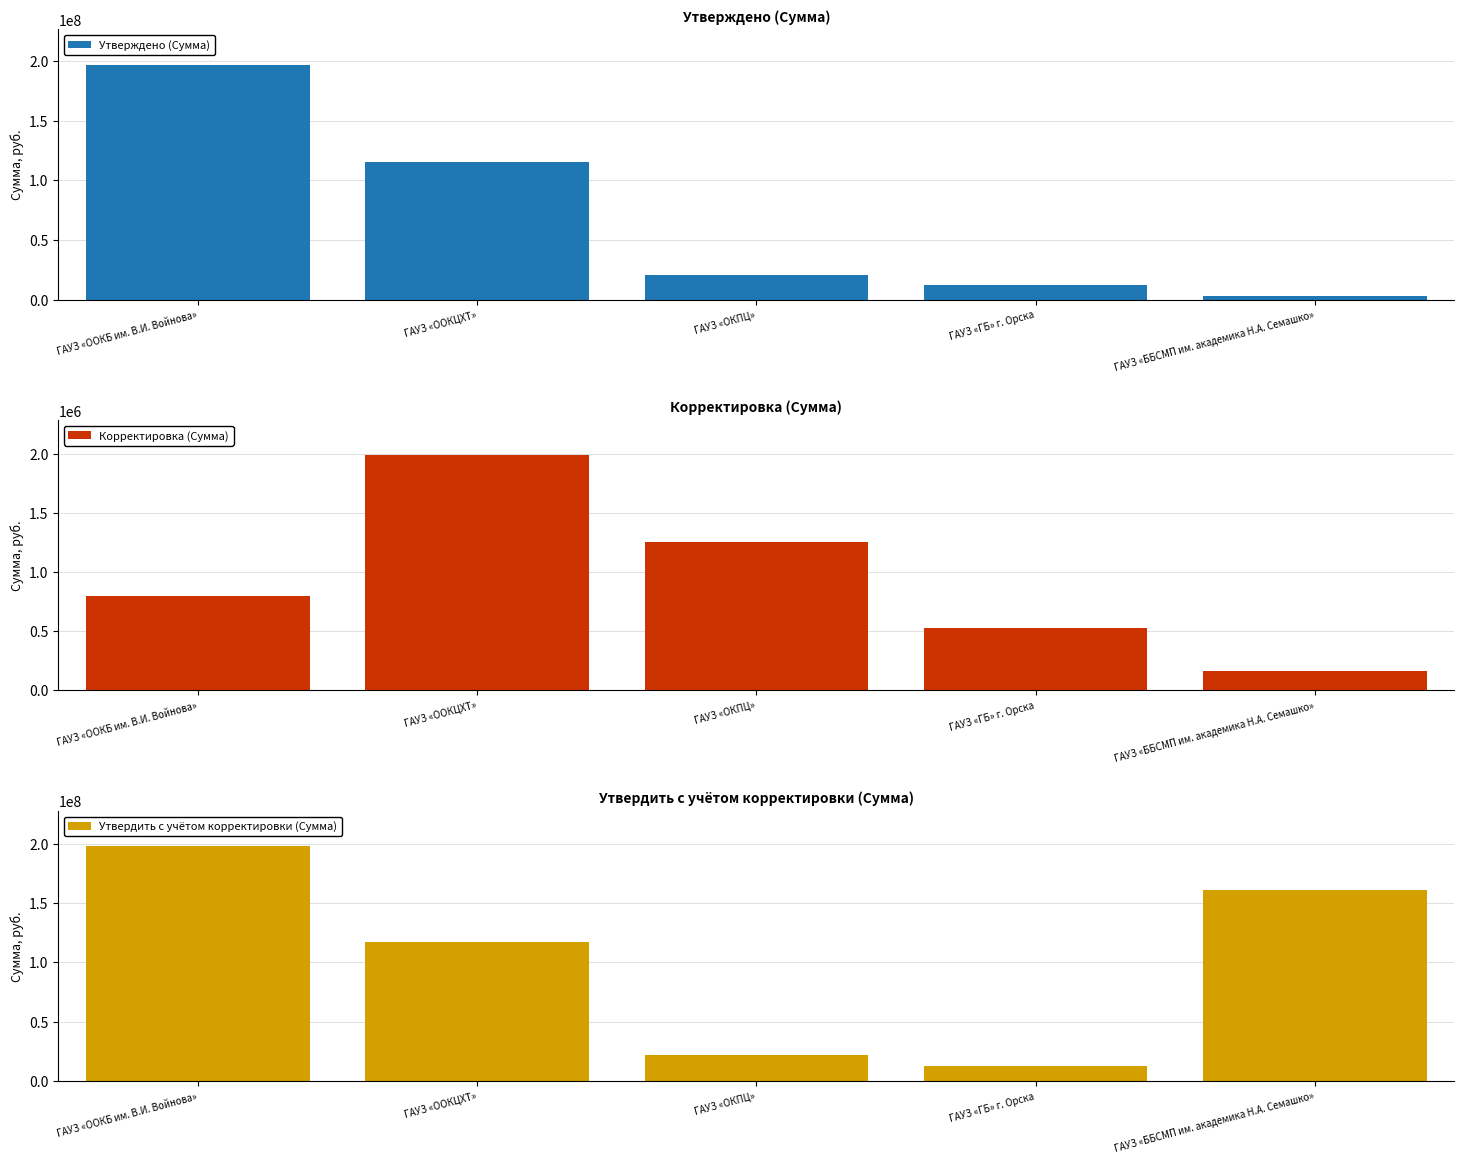

What is the difference between the Утвердить с учётом корректировки (Сумма) values at ГАУЗ «ООКБ им. В.И. Войнова» and ГАУЗ «ГБ» г. Орска?

184987863.1